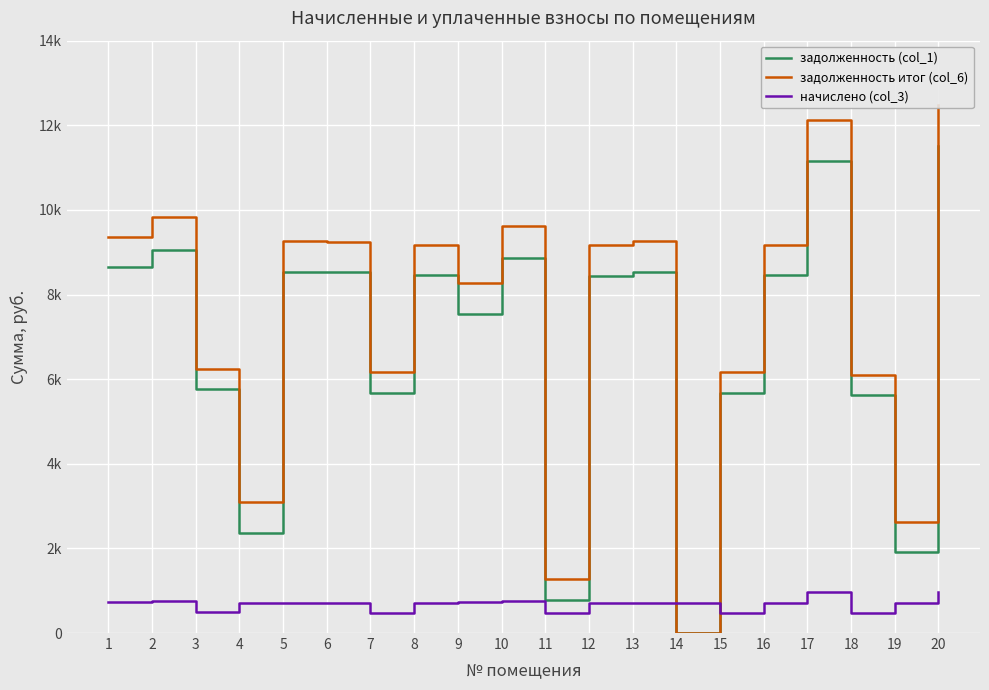

How many interior local peaks does the задолженность (col_1) series have?

6